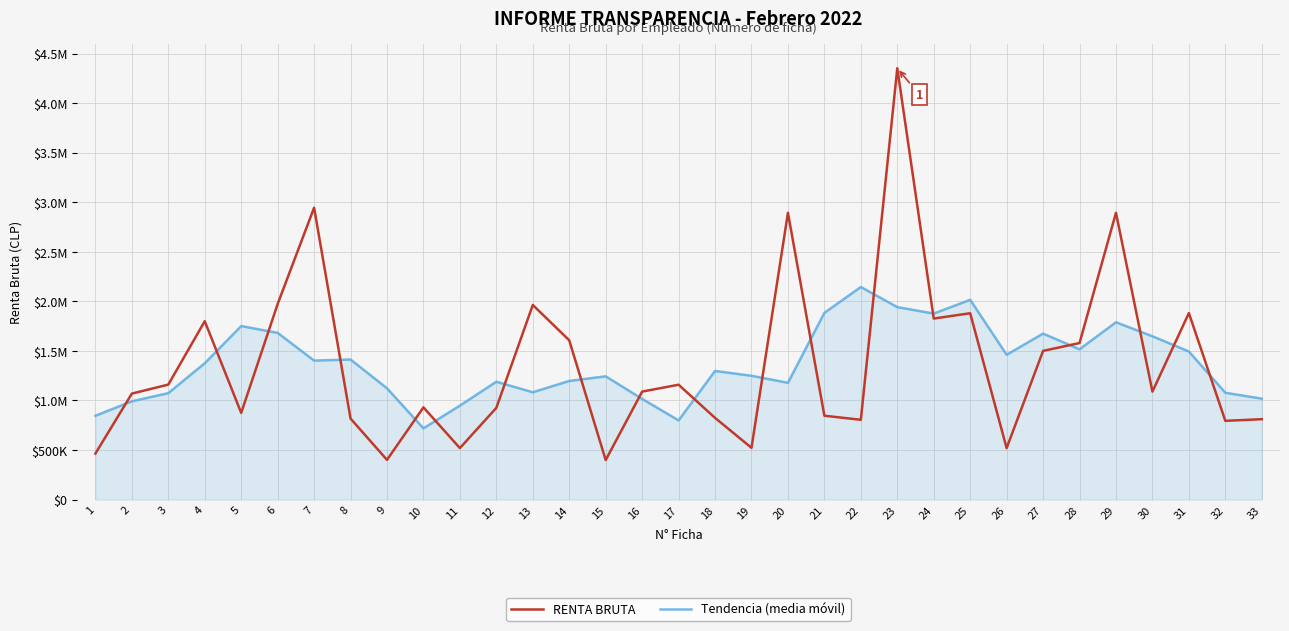

In Tendencia (media móvil), how many points are higher than both neighbors (excluding endpoints)?

9